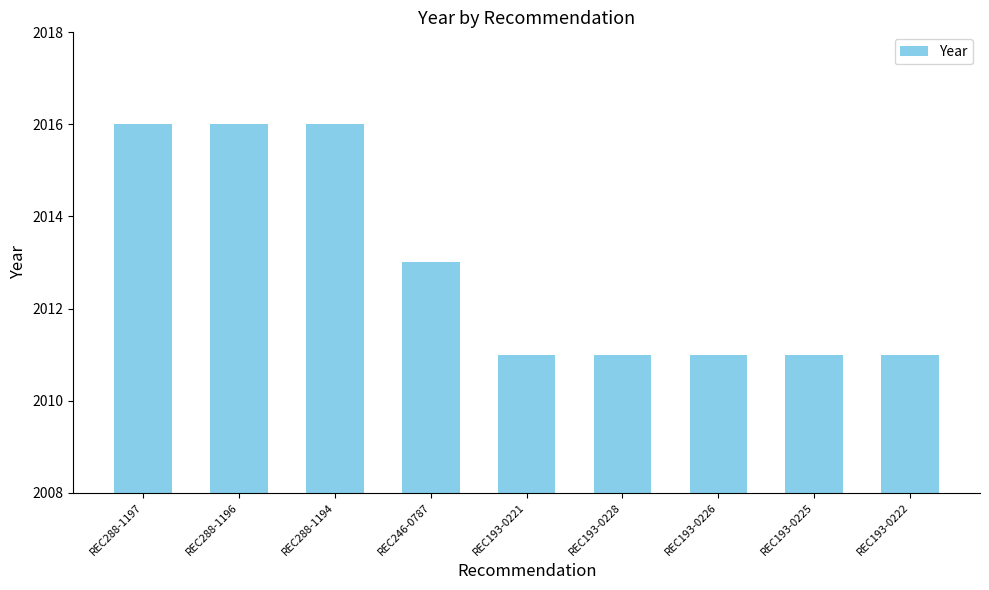

Where is the data nearest to the value 2013?

REC246-0787